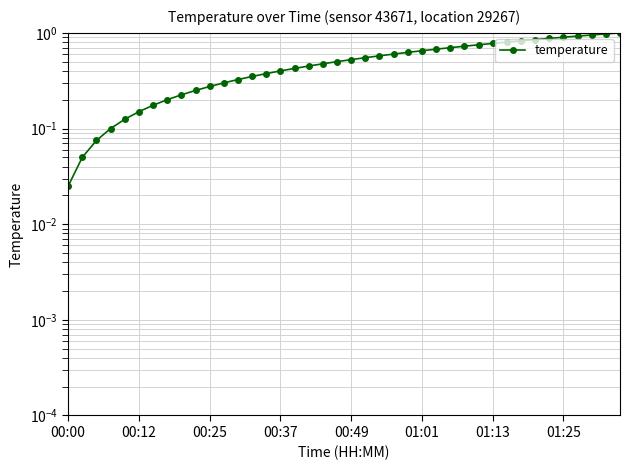

What value does the data have at 01:25?

0.9